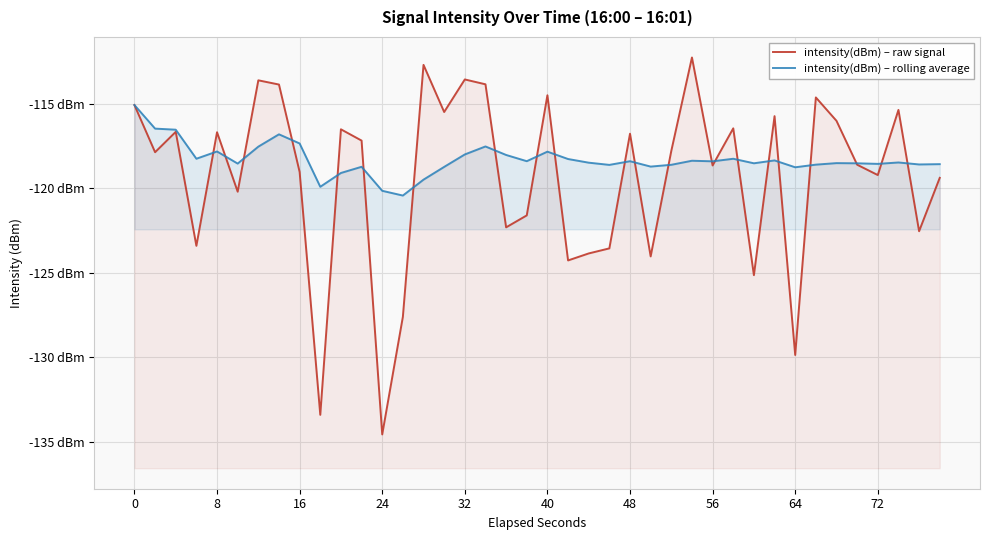

What is the value of the intensity(dBm) – rolling average point at the 35th from the left?

-118.5